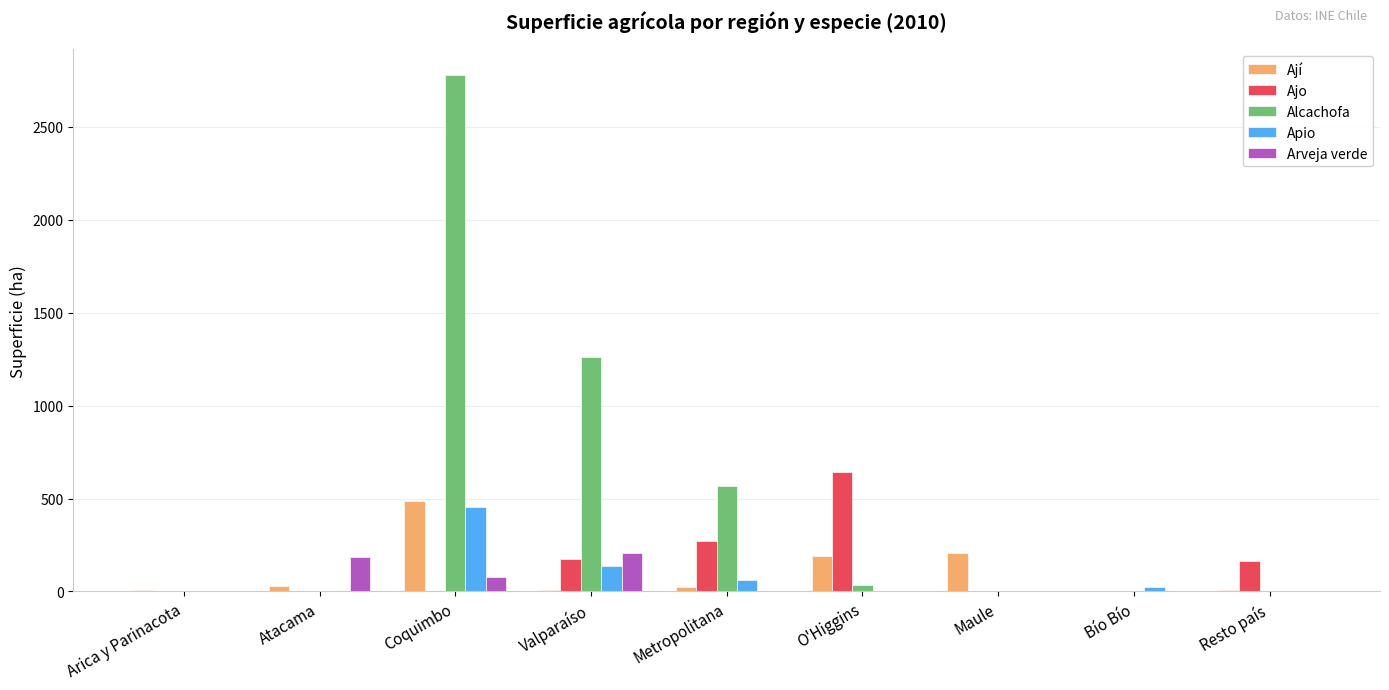

What value does the Alcachofa series have at Coquimbo?

2781.3